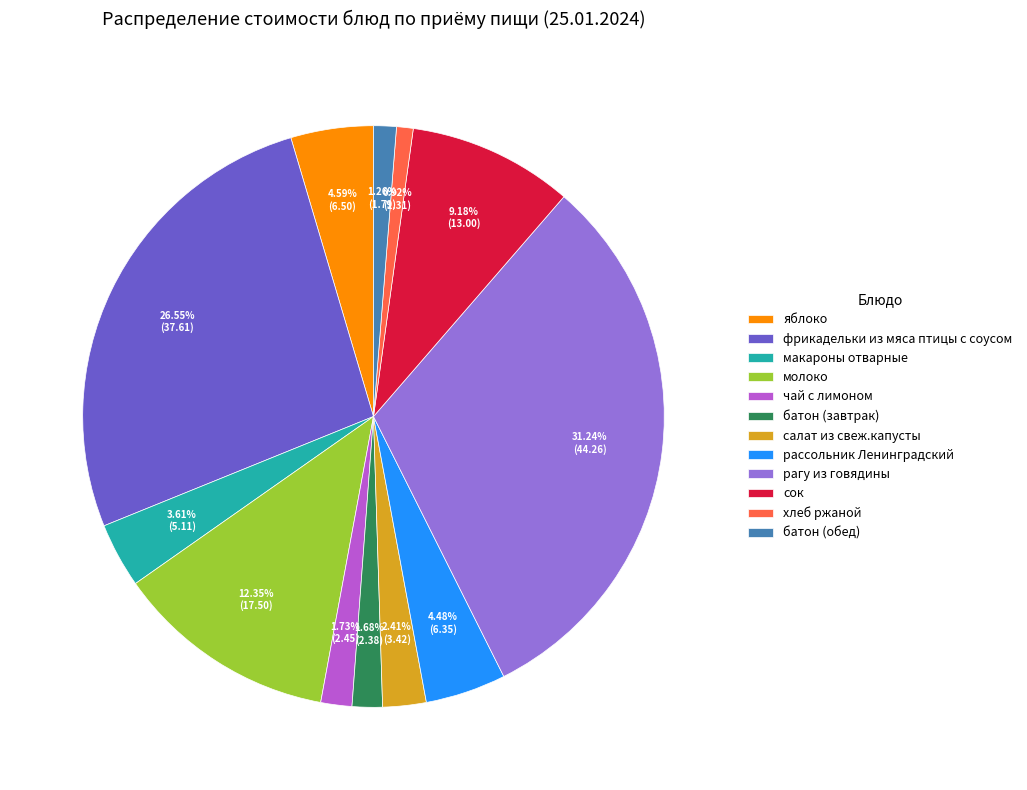

To the nearest percent, what is the combined percentage of батон (обед) and молоко?

14%